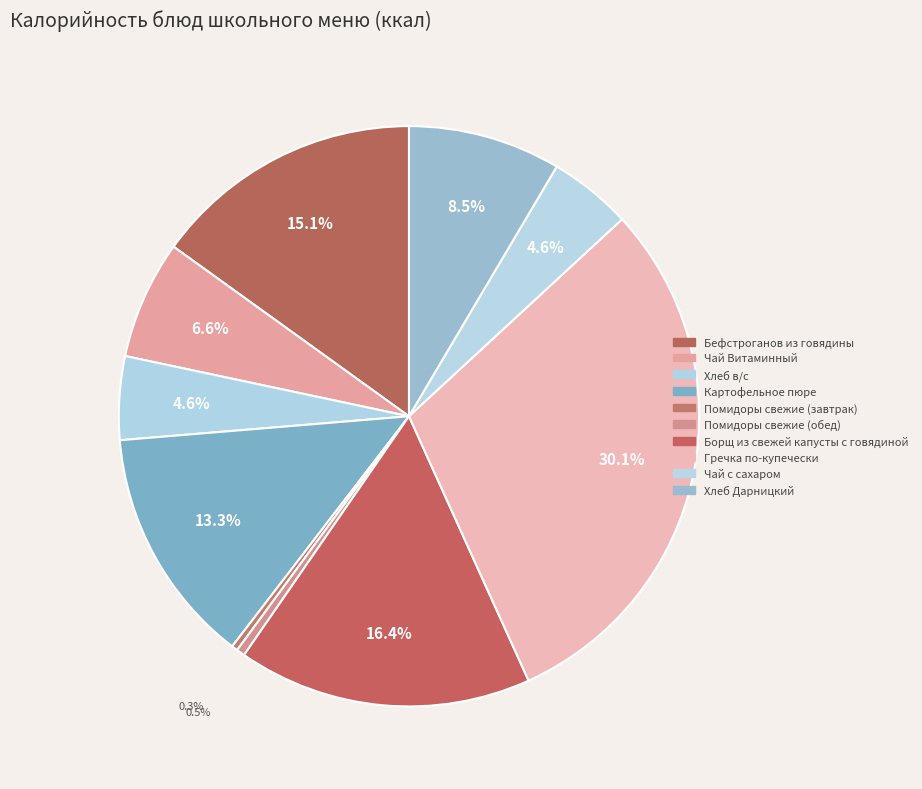

Which slice is the largest?

Гречка по-купечески